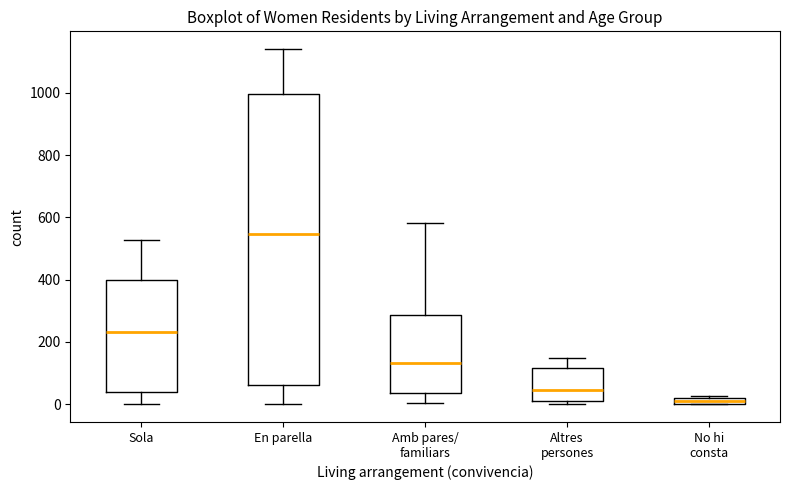

Which box's median line is the lowest?

No hi consta